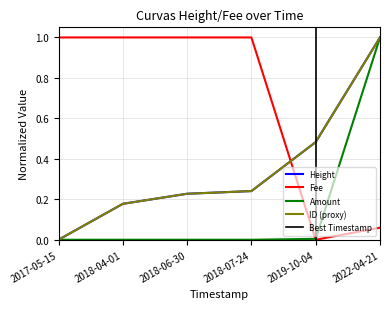

How many lines are shown in the chart?

4